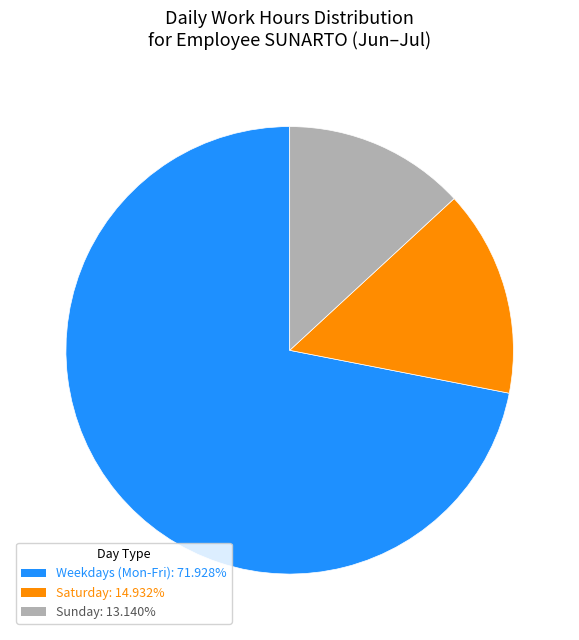

Is Sunday: 13.140% the majority of the pie?

No